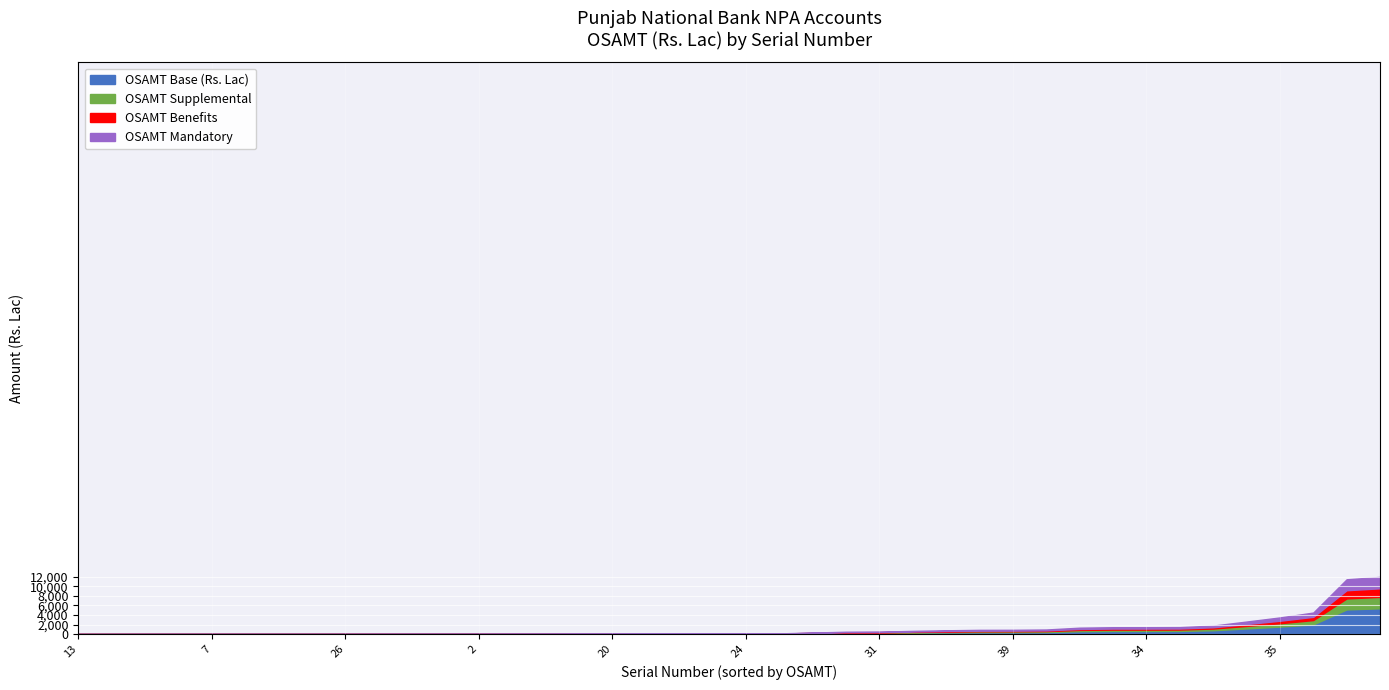

Where is the first local minimum for OSAMT (Rs. Lac)?

2